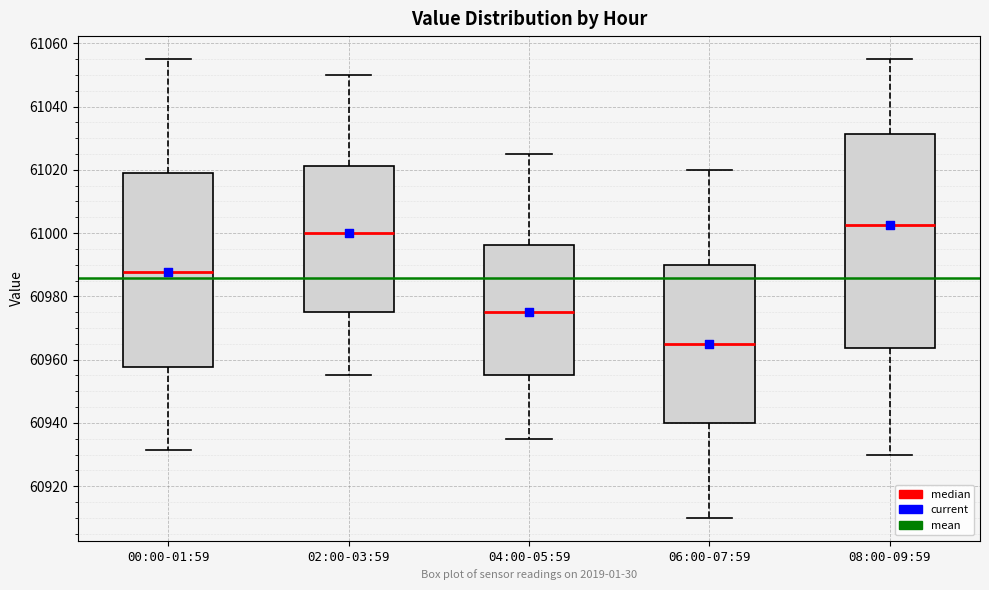

Reading left to right, transcribe this box plot: for each box, give where its median line is, the range the box spans, and where its two whiskers end, as read against the y-axis. The values are not printed on the chart, so give them approximately, as read against the axis.

00:00-01:59: median 60988, box 60958 to 61018, whiskers 60932 to 61054
02:00-03:59: median 61000, box 60976 to 61022, whiskers 60956 to 61050
04:00-05:59: median 60976, box 60956 to 60996, whiskers 60936 to 61026
06:00-07:59: median 60966, box 60940 to 60990, whiskers 60910 to 61020
08:00-09:59: median 61002, box 60964 to 61032, whiskers 60930 to 61056